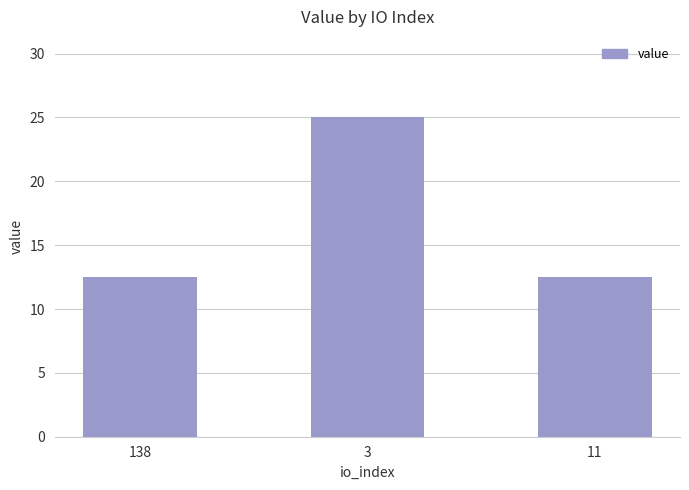

What is the maximum value shown in the chart?

25.0